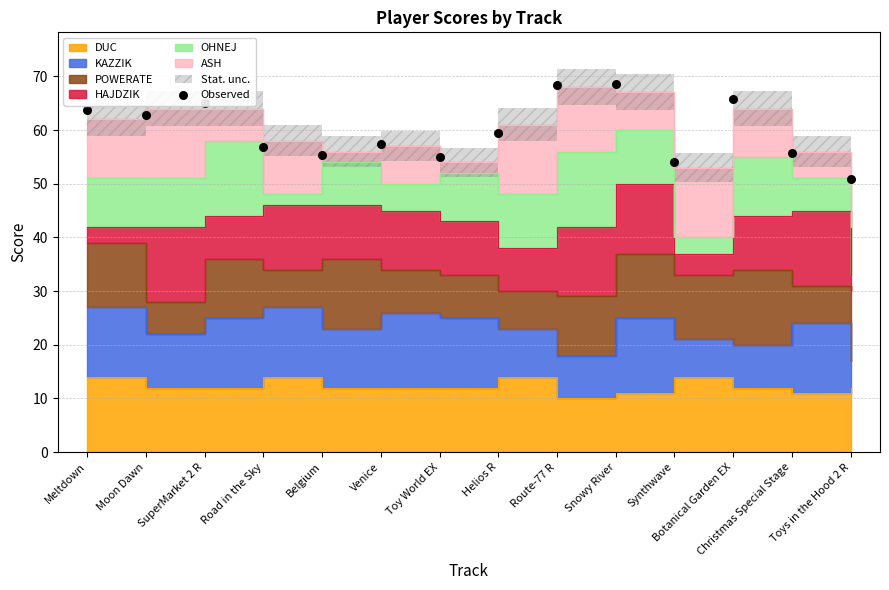

Which has a higher value, Toys in the Hood 2 R or Route-77 R?

Route-77 R